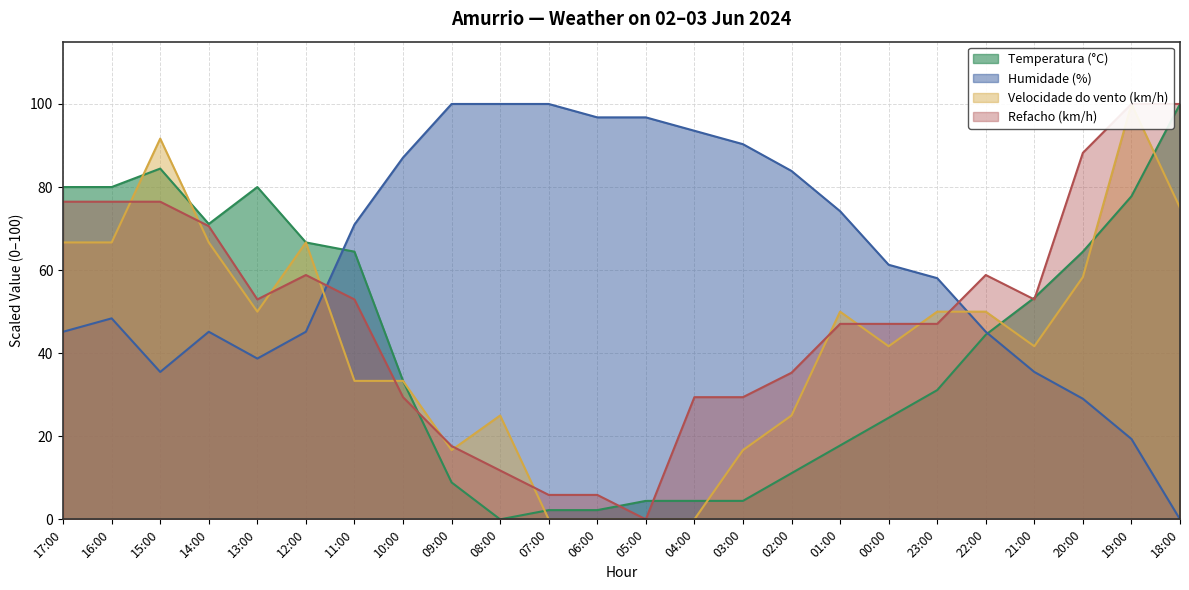

Which has a higher value, 09:00 or 00:00?

00:00